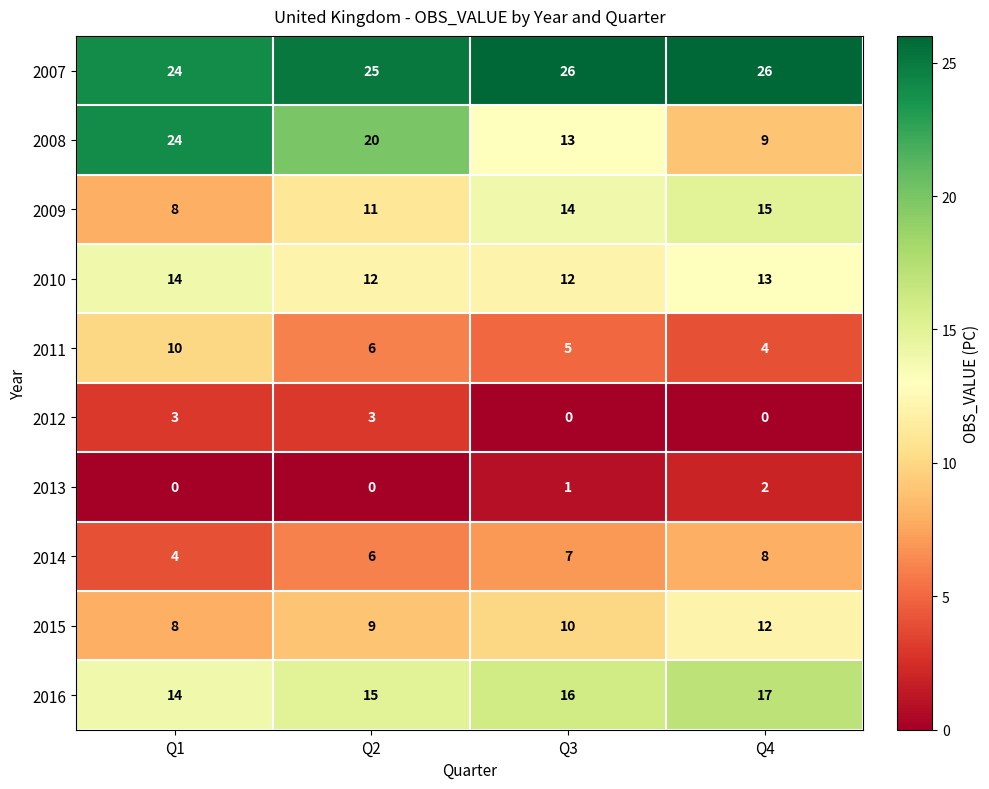

True or false: 2016 has a value of 30 at Q4.

False